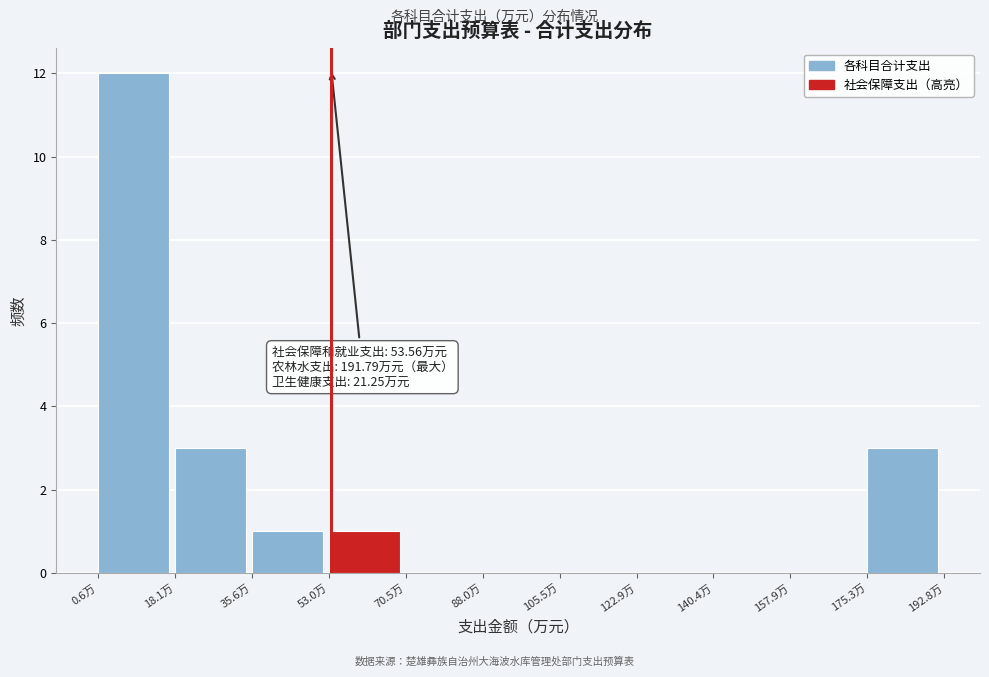

Over which range of the x-axis is the bar tallest?

0 to 18